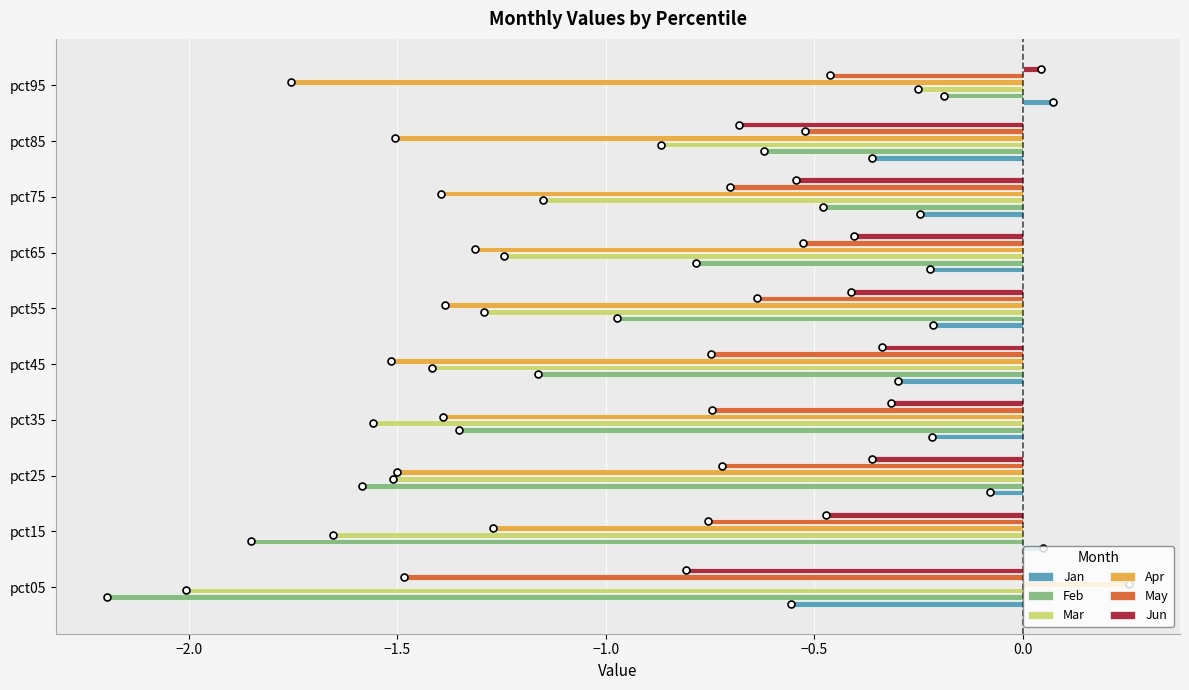

Which category has the lowest value across all series?

pct05